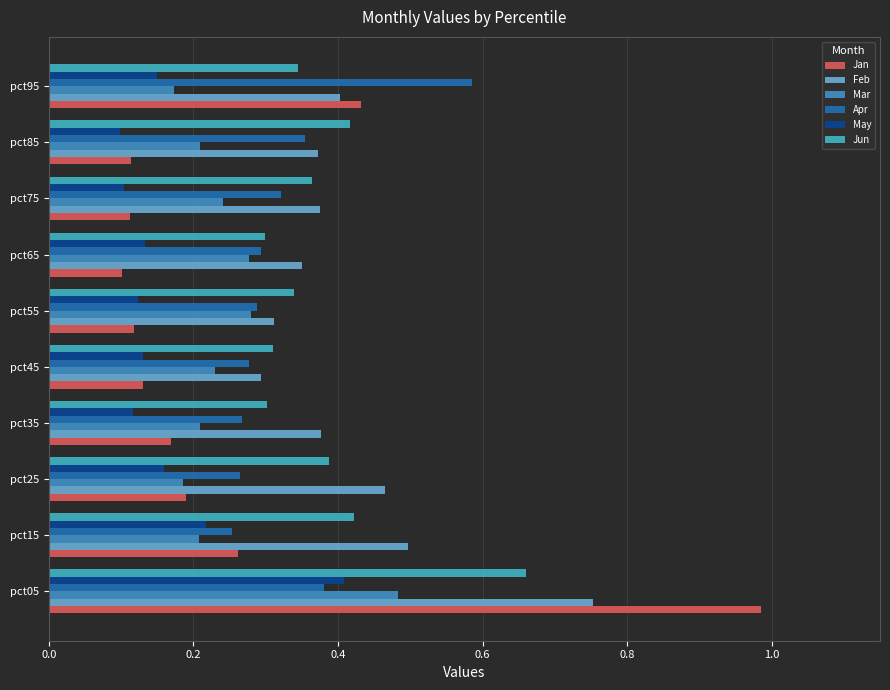

How many data points does each series have?

10